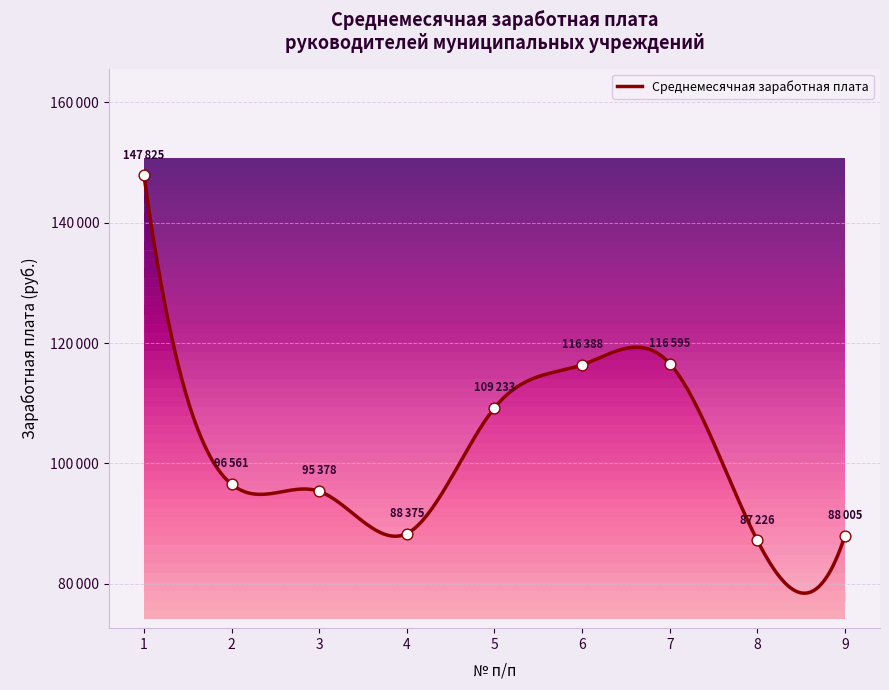

What is the change in value from 5 to 6?

+7155